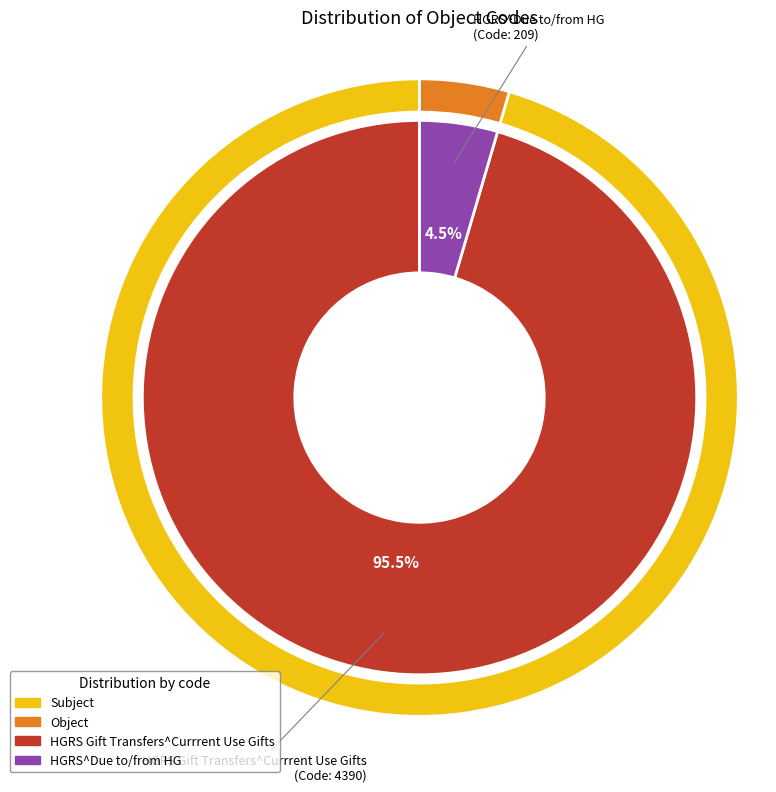

Rank the categories by value from highest to lowest.

HGRS Gift Transfers^Currrent Use Gifts, HGRS^Due to/from HG